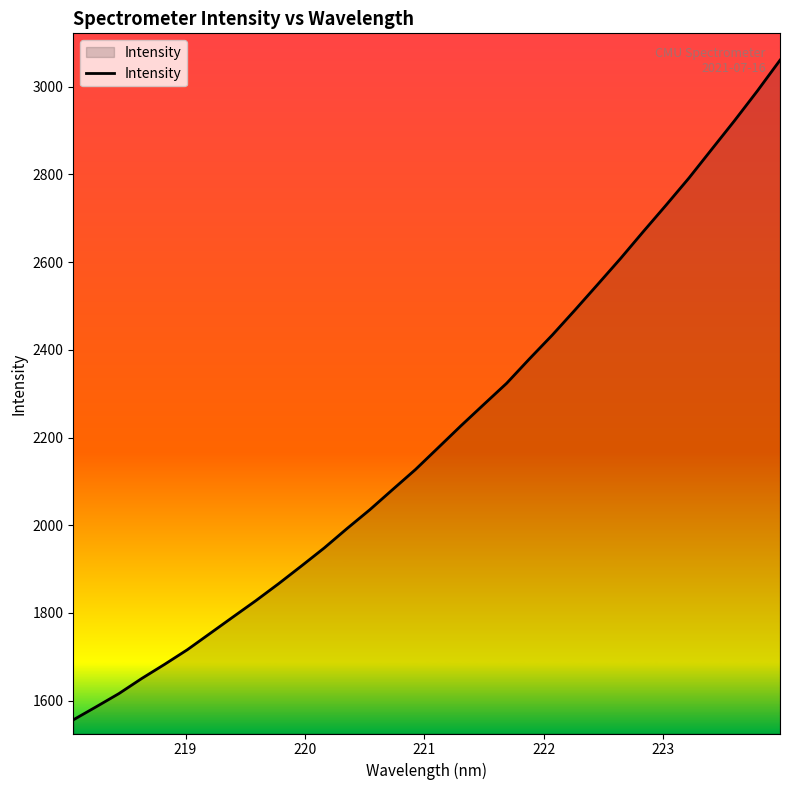

What is the difference between the maximum and minimum values?

1503.9